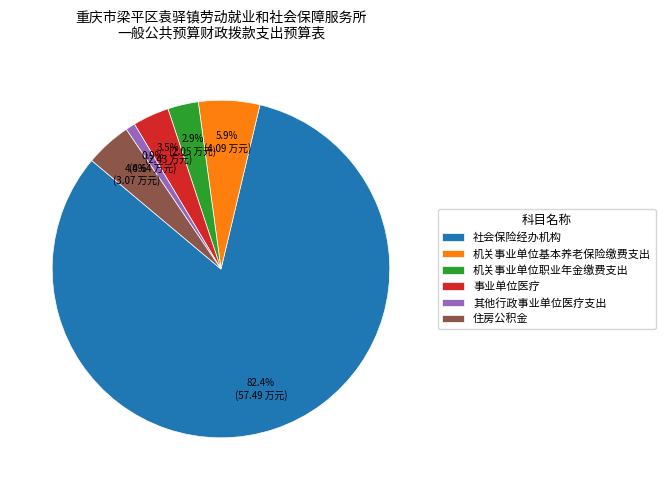

To the nearest percent, what is the difference between the 其他行政事业单位医疗支出 and 事业单位医疗 slice percentages?

3%